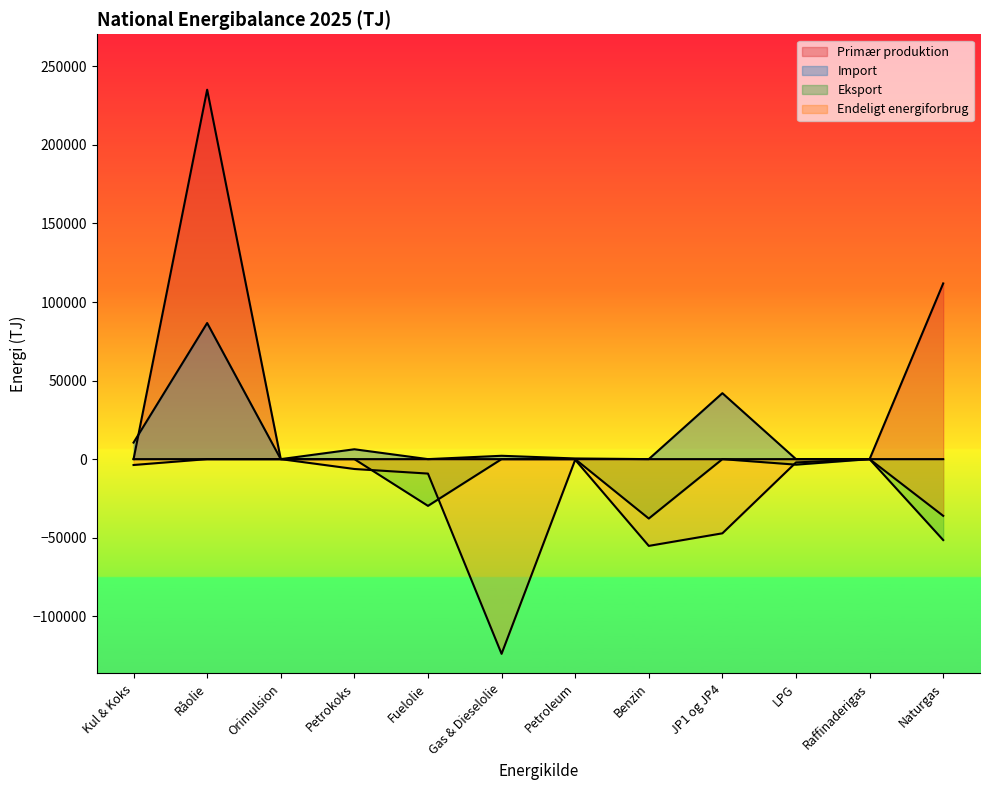

Reading left to right, list all the values displayed in this chart.

Primær produktion: Kul & Koks=0	Råolie=235115	Orimulsion=0	Petrokoks=0	Fuelolie=3	Gas & Dieselolie=0	Petroleum=0	Benzin=0	JP1 og JP4=0	LPG=0	Raffinaderigas=0	Naturgas=111820
Import: Kul & Koks=10521	Råolie=86615	Orimulsion=0	Petrokoks=6278	Fuelolie=0	Gas & Dieselolie=2129	Petroleum=423	Benzin=0	JP1 og JP4=41968	LPG=0	Raffinaderigas=0	Naturgas=0
Eksport: Kul & Koks=0	Råolie=0	Orimulsion=0	Petrokoks=0	Fuelolie=-29741	Gas & Dieselolie=0	Petroleum=0	Benzin=-37806	JP1 og JP4=0	LPG=-3518	Raffinaderigas=0	Naturgas=-51509
Endeligt energiforbrug: Kul & Koks=-3732	Råolie=0	Orimulsion=0	Petrokoks=-6278	Fuelolie=-9195	Gas & Dieselolie=-123915	Petroleum=-423	Benzin=-55216	JP1 og JP4=-47211	LPG=-2105	Raffinaderigas=0	Naturgas=-36095